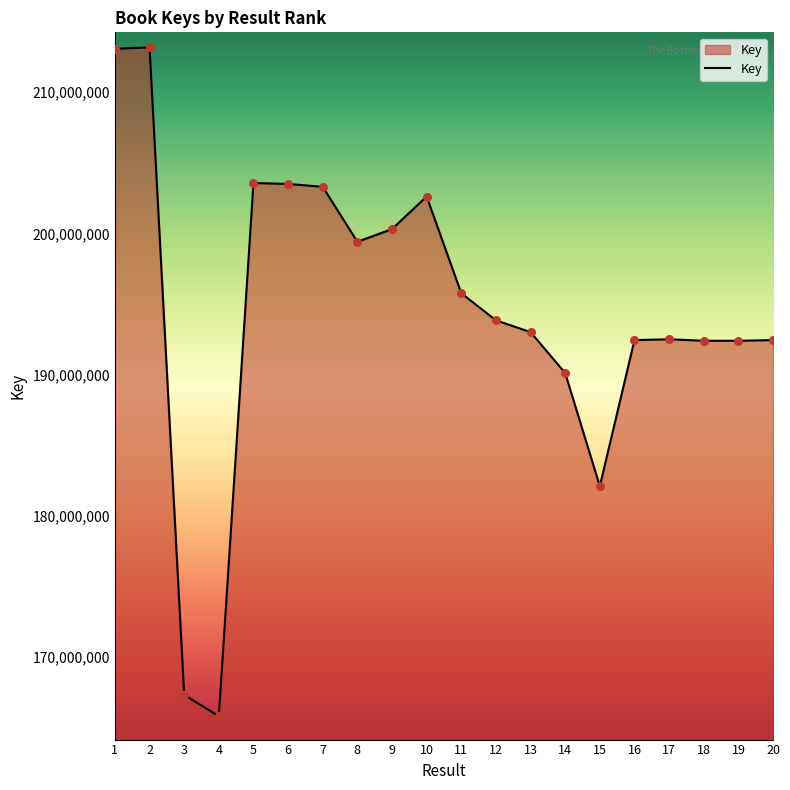

What is the change in value from 5 to 10?

-956392